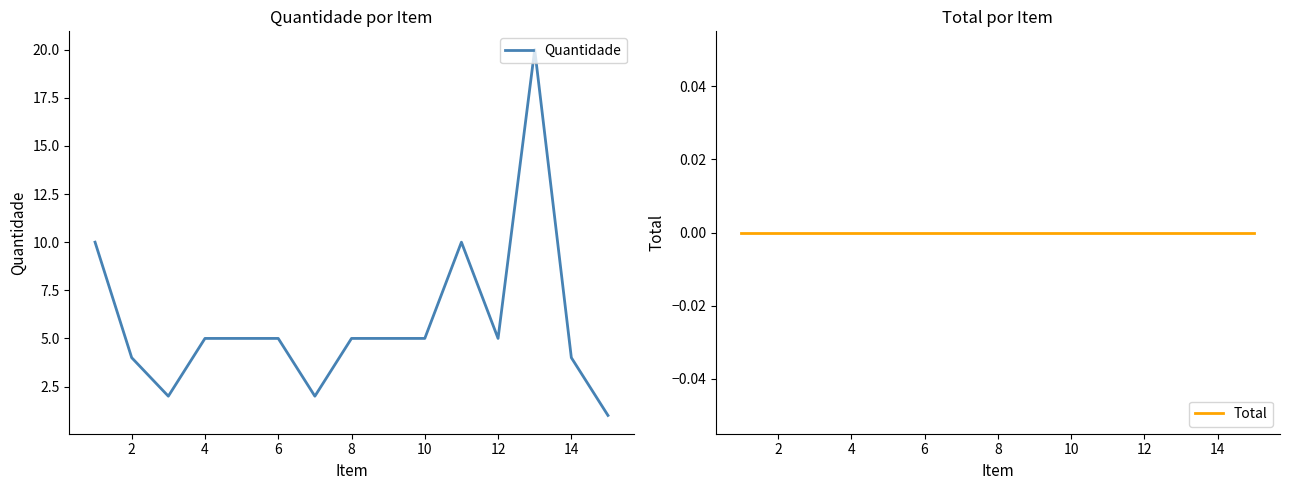

True or false: Quantidade and Total intersect in this chart.

False